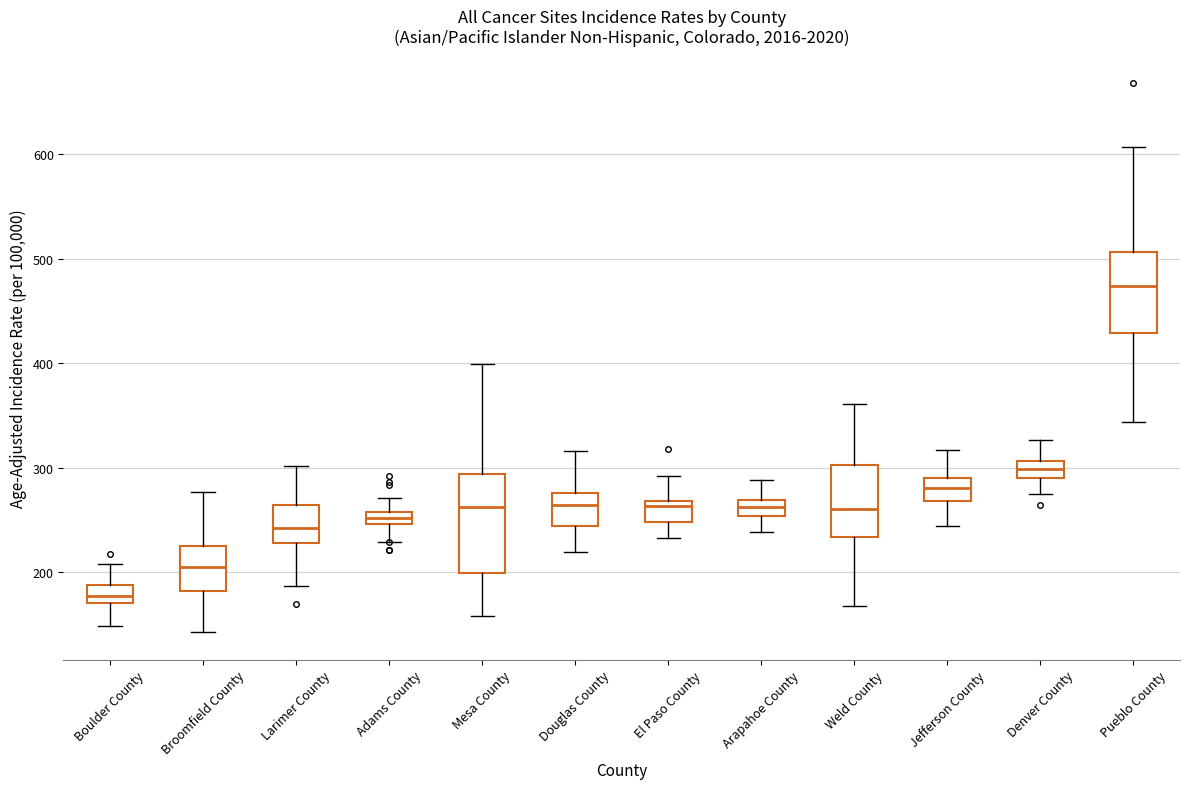

Where does the upper whisker of the box for Pueblo County end on the y-axis? The values are not printed on the chart, so give them approximately, as read against the axis.

610